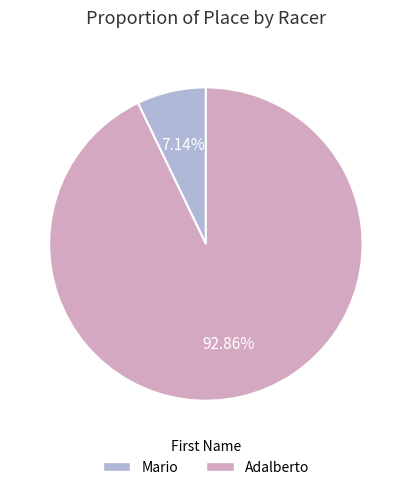

To the nearest percent, what is the difference between the largest and smallest slice percentages?

86%